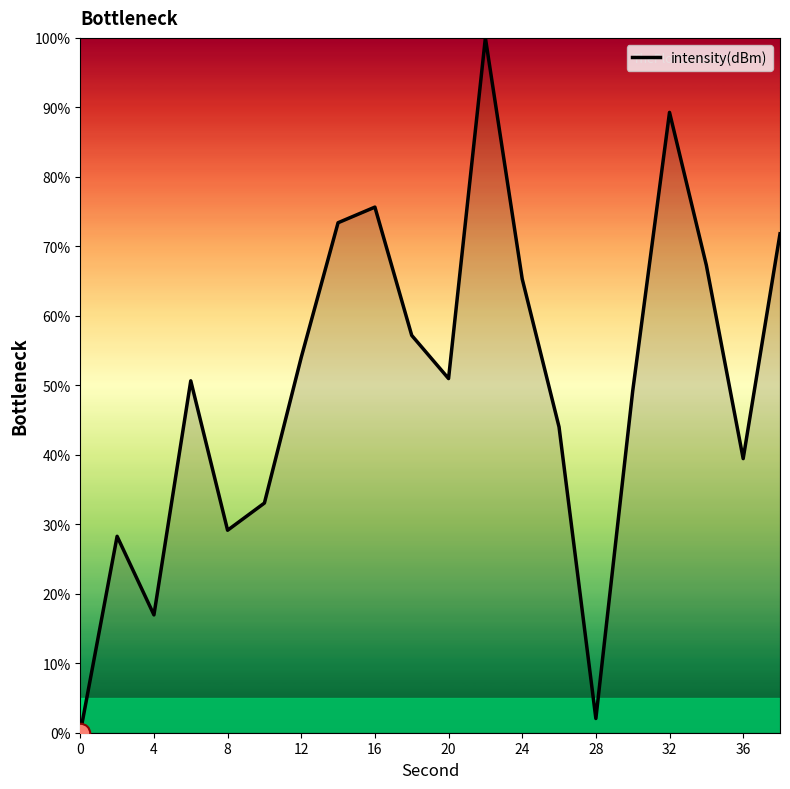

What is the difference between the maximum and minimum values?

100.0